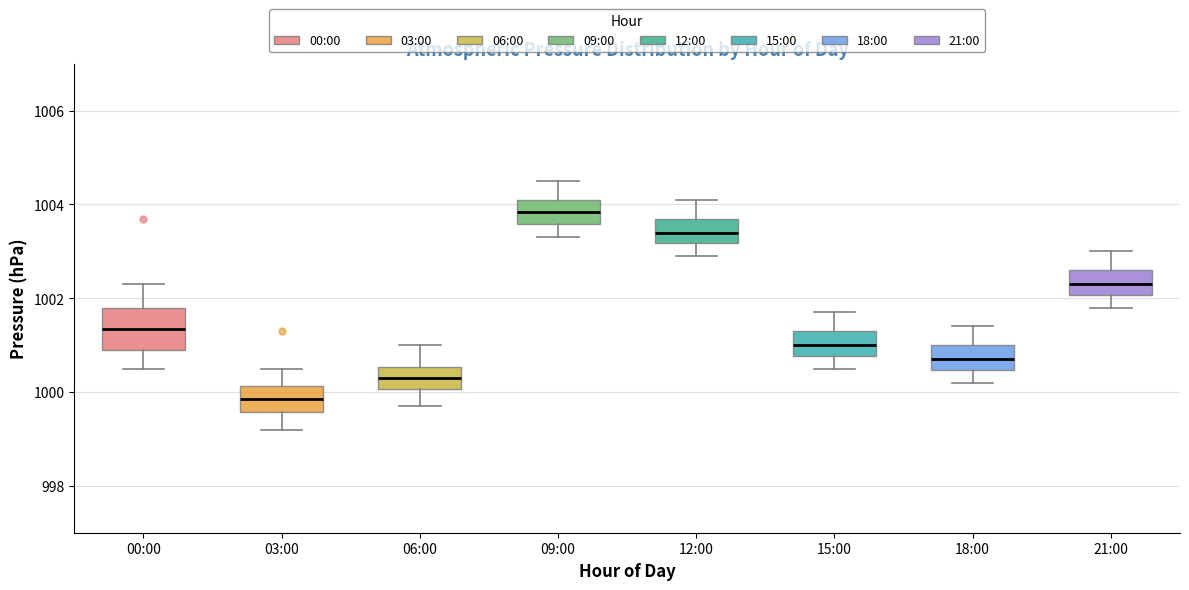

Which box's median line is the highest?

09:00